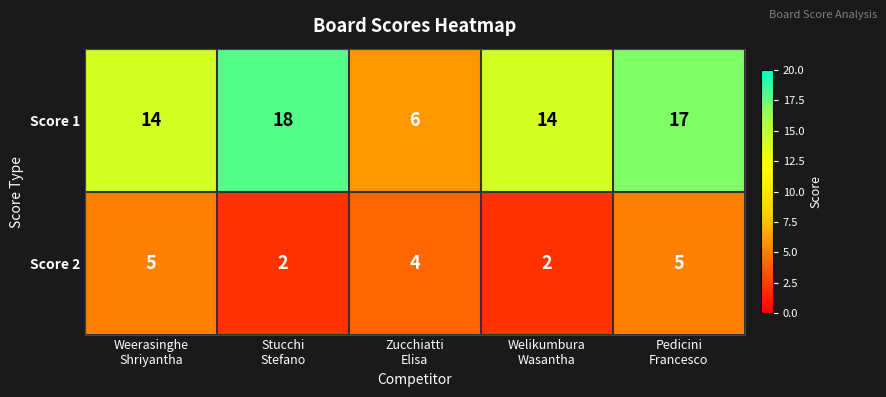

What is the total value across all series at Stucchi
Stefano?

20